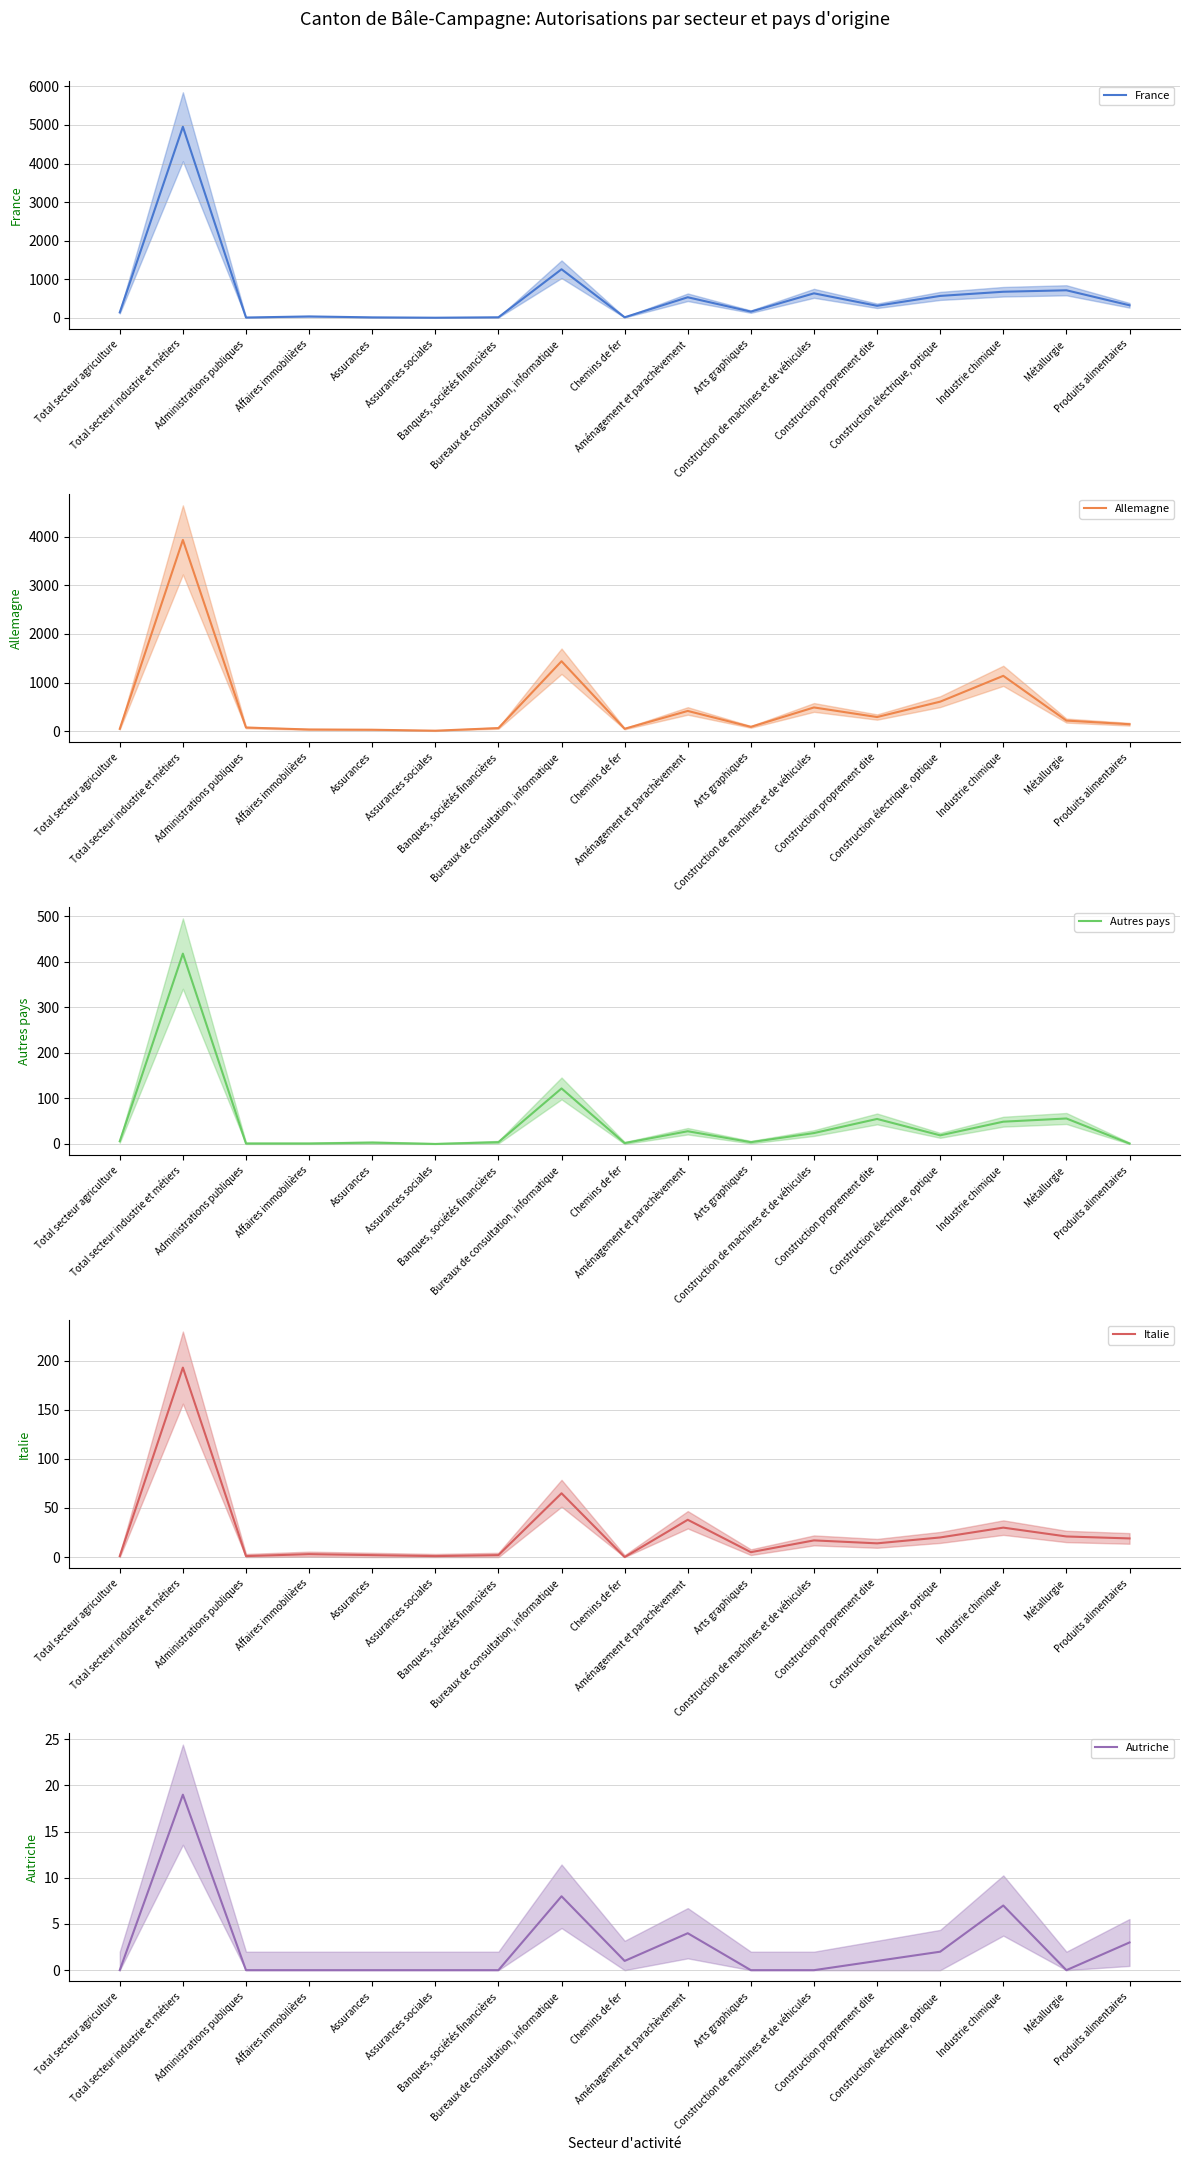

True or false: France (mean) has a value of 15 at Chemins de fer.

True